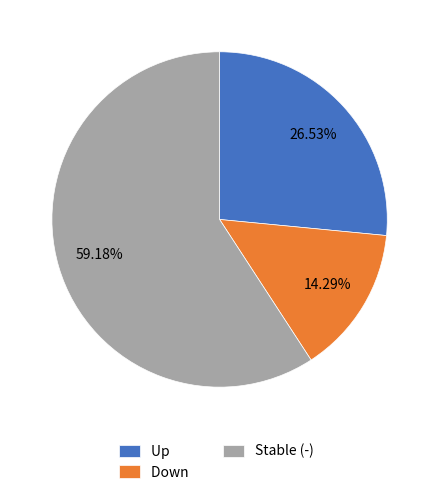

Combined, do Up and Stable (-) account for over 50%?

Yes